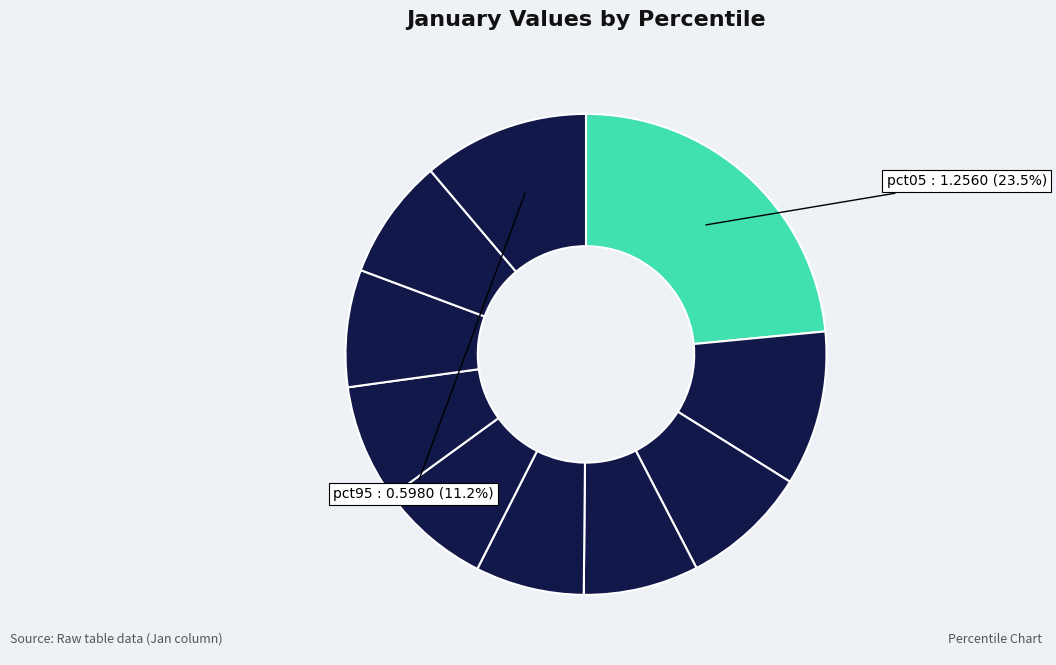

Rank the categories by value from highest to lowest.

pct05, pct95, pct15, pct25, pct85, pct75, pct65, pct35, pct55, pct45